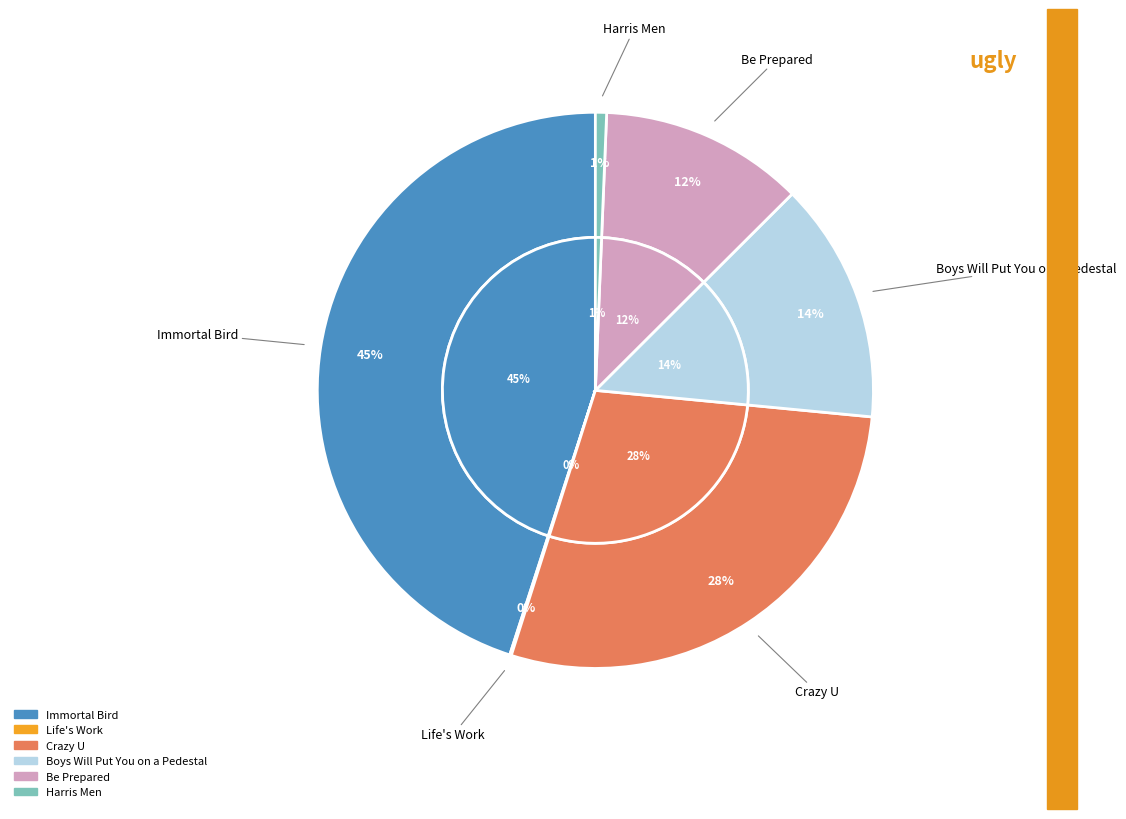

Is there any slice that represents more than half of the pie?

No